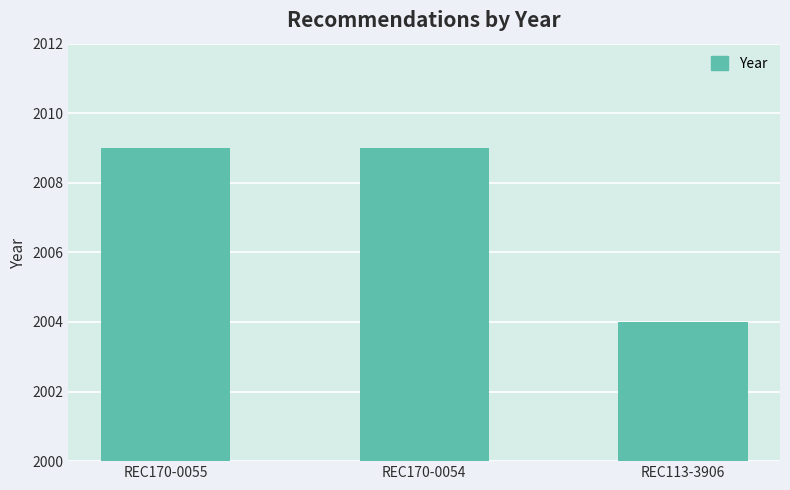

Between REC170-0054 and REC113-3906, which is larger?

REC170-0054